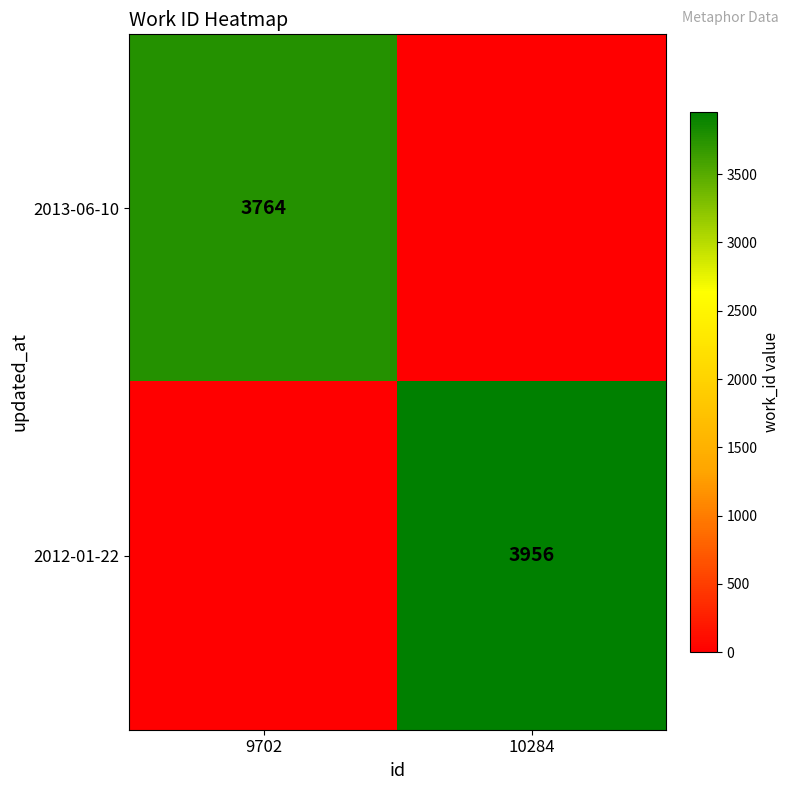

True or false: 2012-01-22 has a value of 6930 at 10284.

False